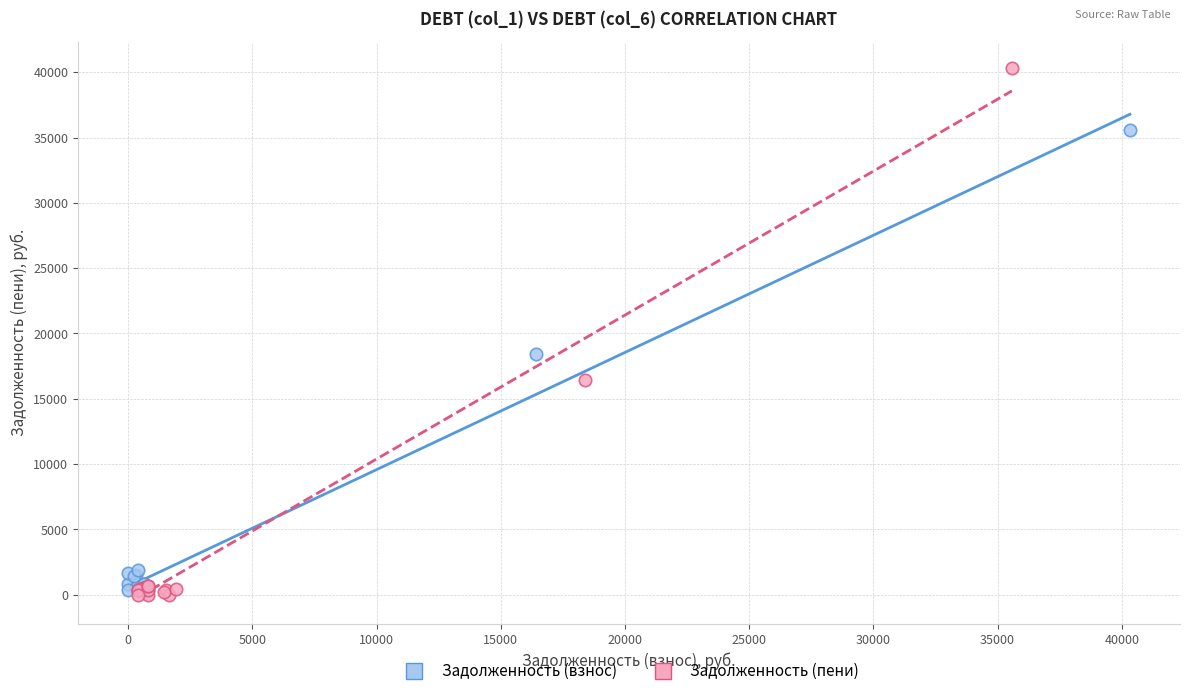

Which series contains the lowest Y value?

Задолженность (пени)